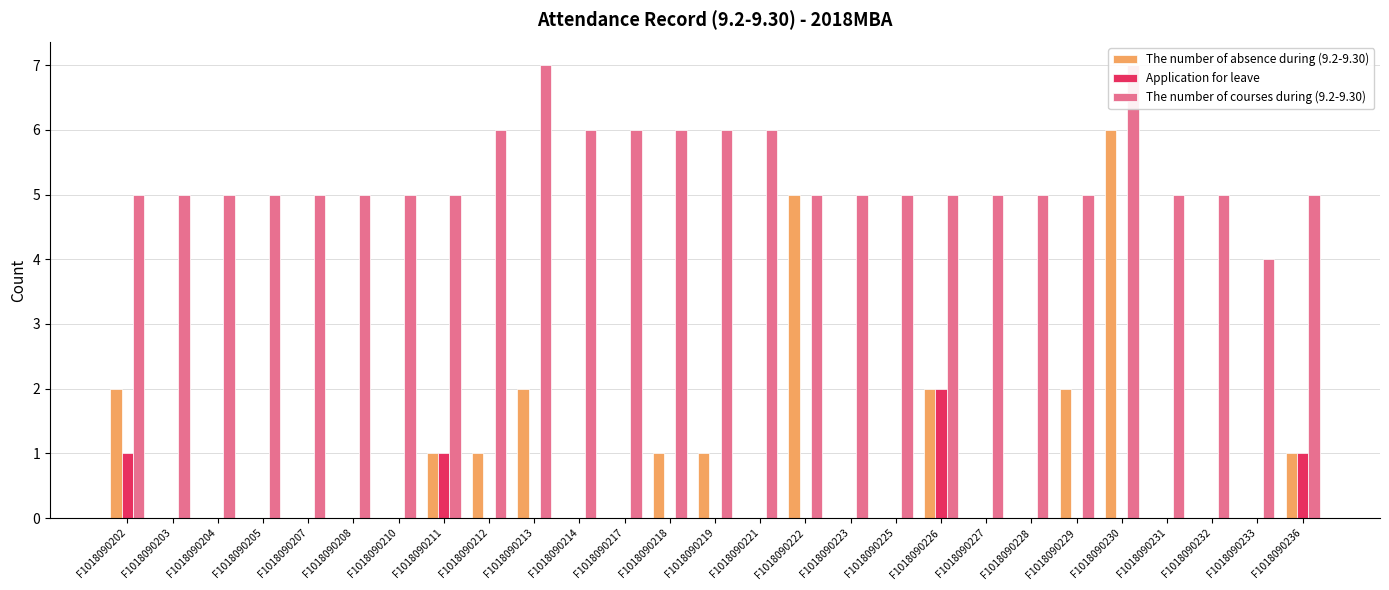

Which series has the largest range (max minus min)?

The number of absence during (9.2-9.30)